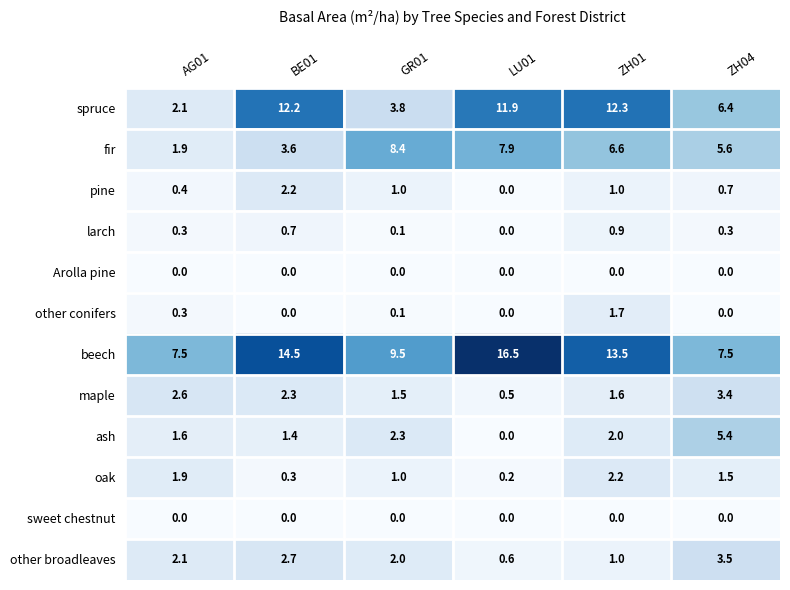

What is the sum of all beech values?

69.0